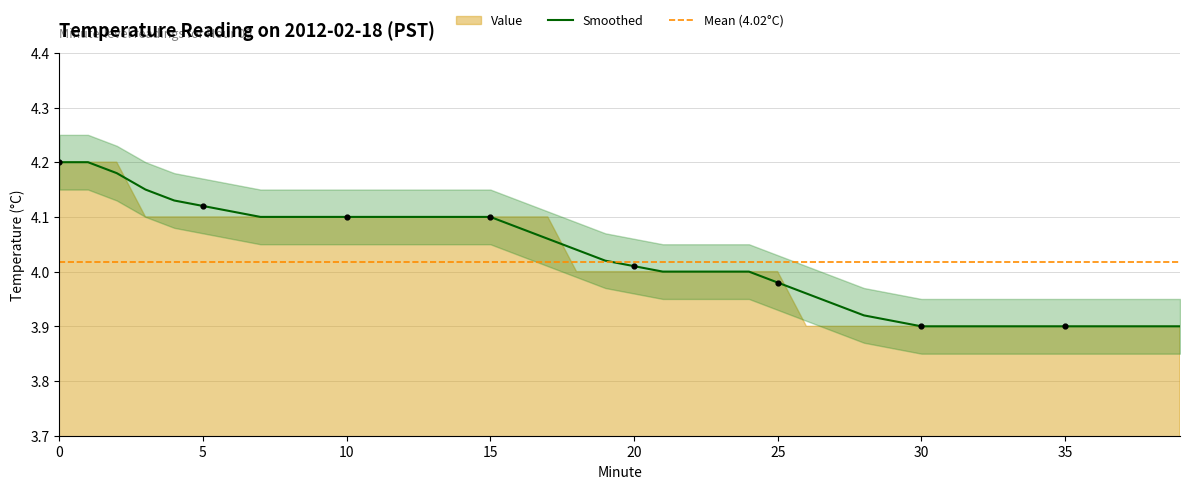

Between 33 and 13, which is larger?

13